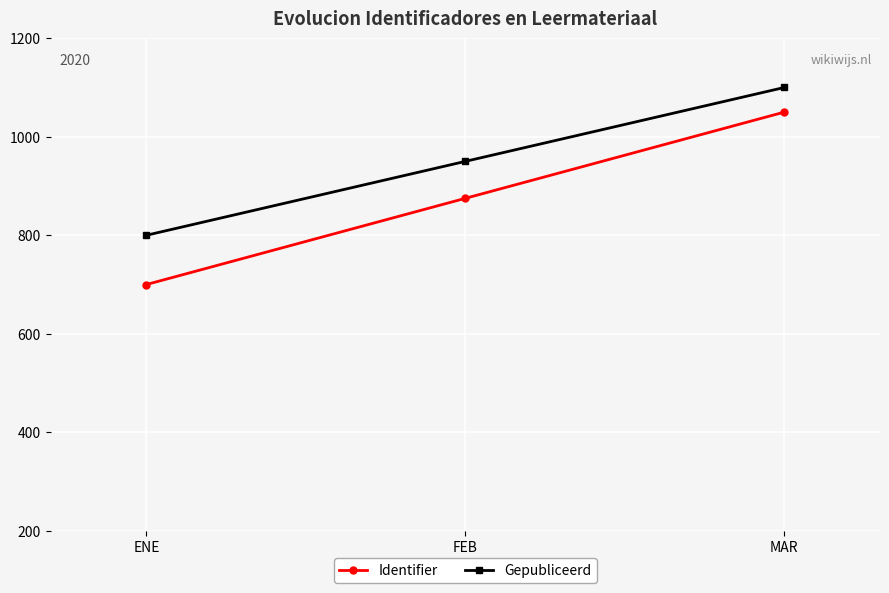

What is the minimum value shown in the chart?

700